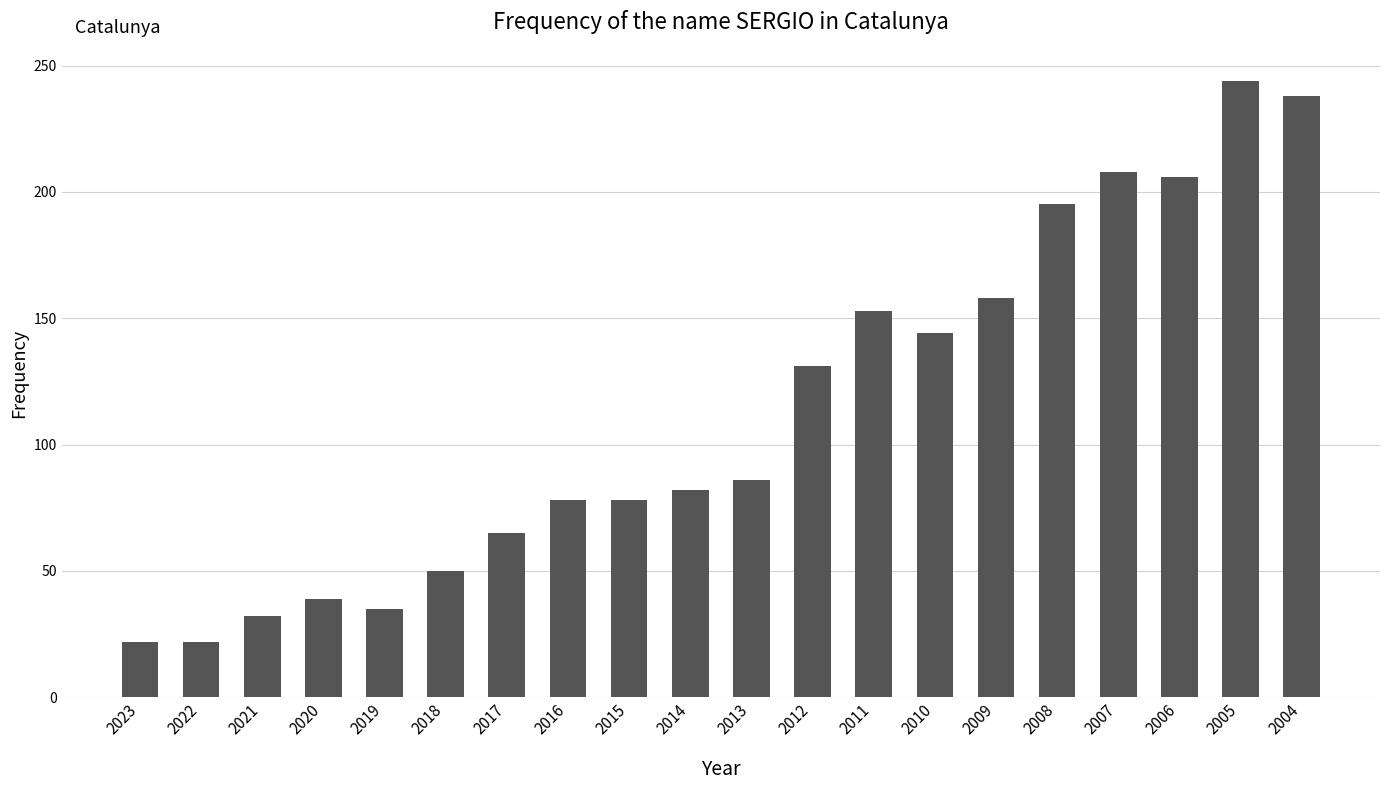

What is the smallest value displayed?

22